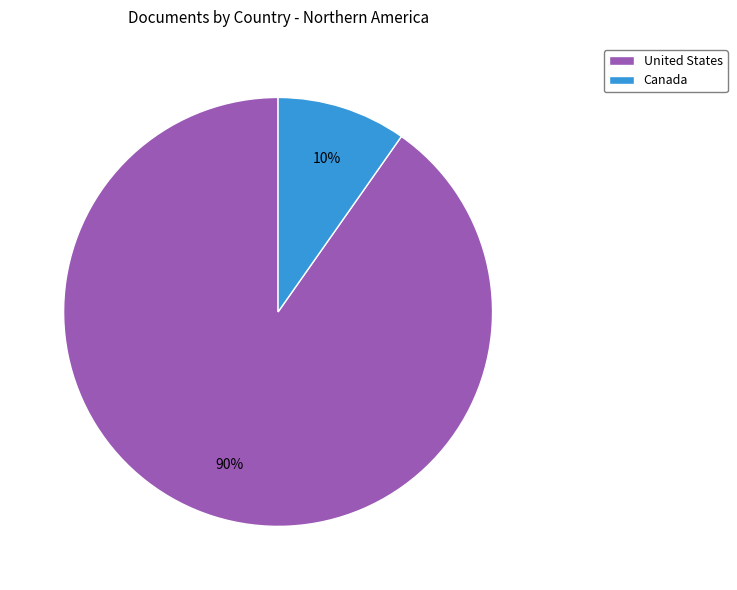

How many slices are in this pie chart?

2